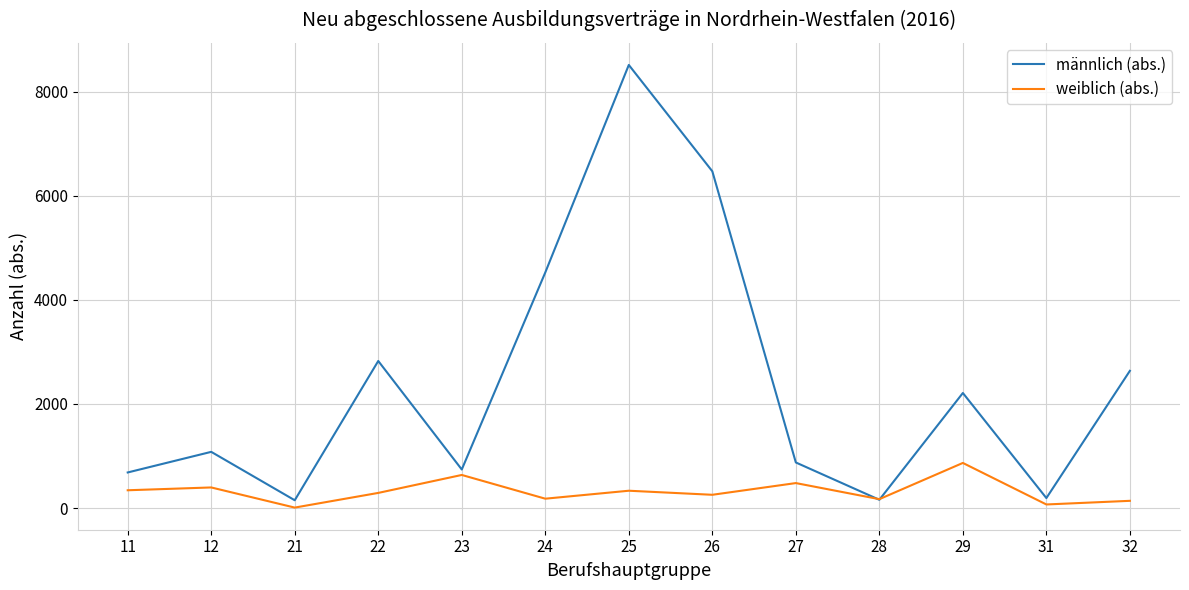

What is the maximum value for männlich (abs.)?

8514